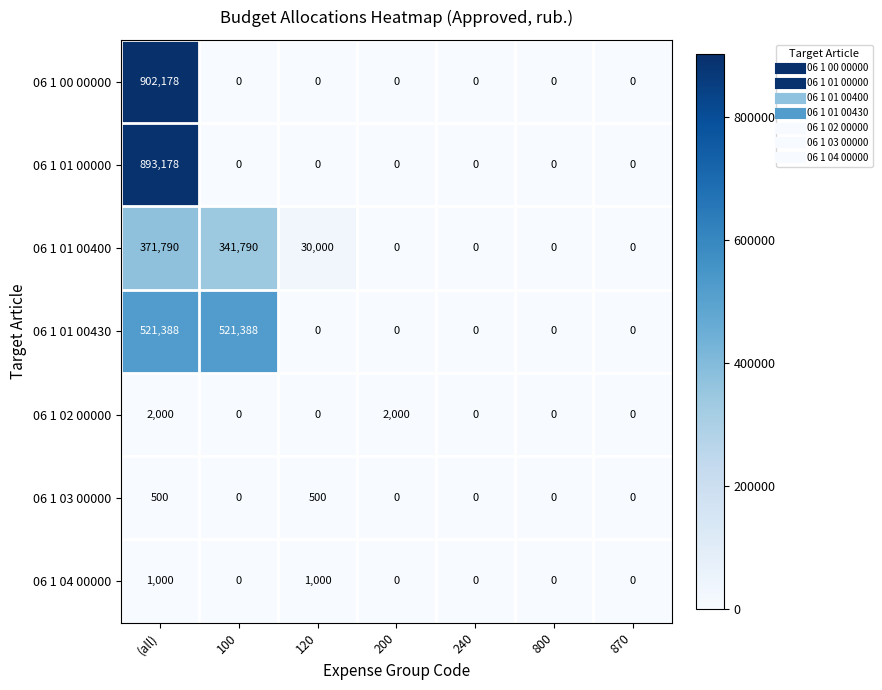

What is the spread (max minus min) of values at (all)?

901678